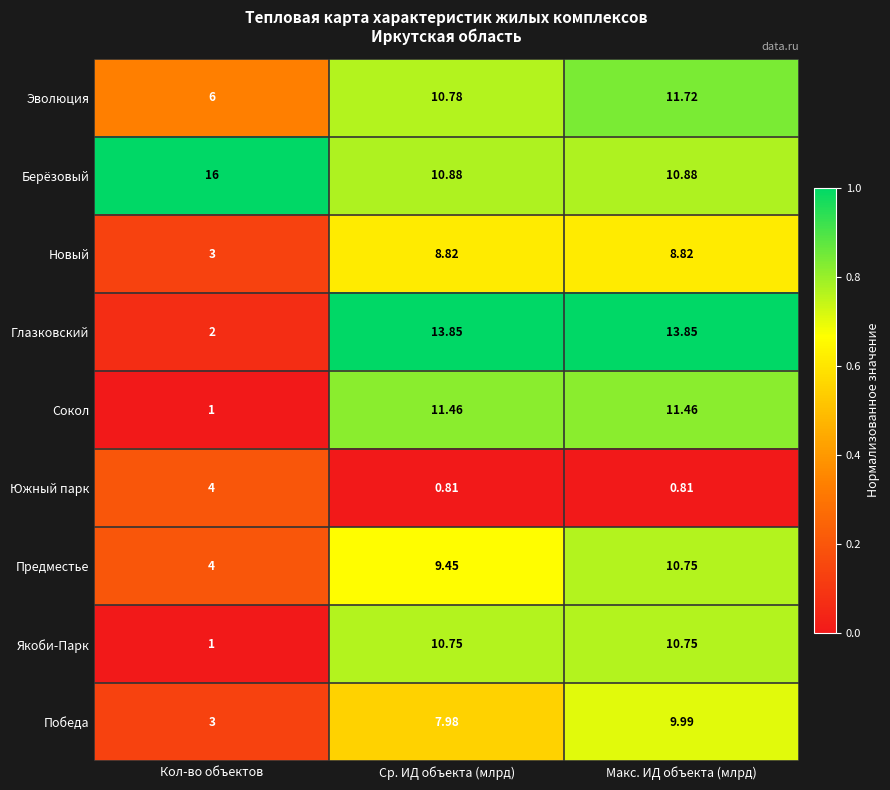

Which series has the largest range (max minus min)?

Глазковский